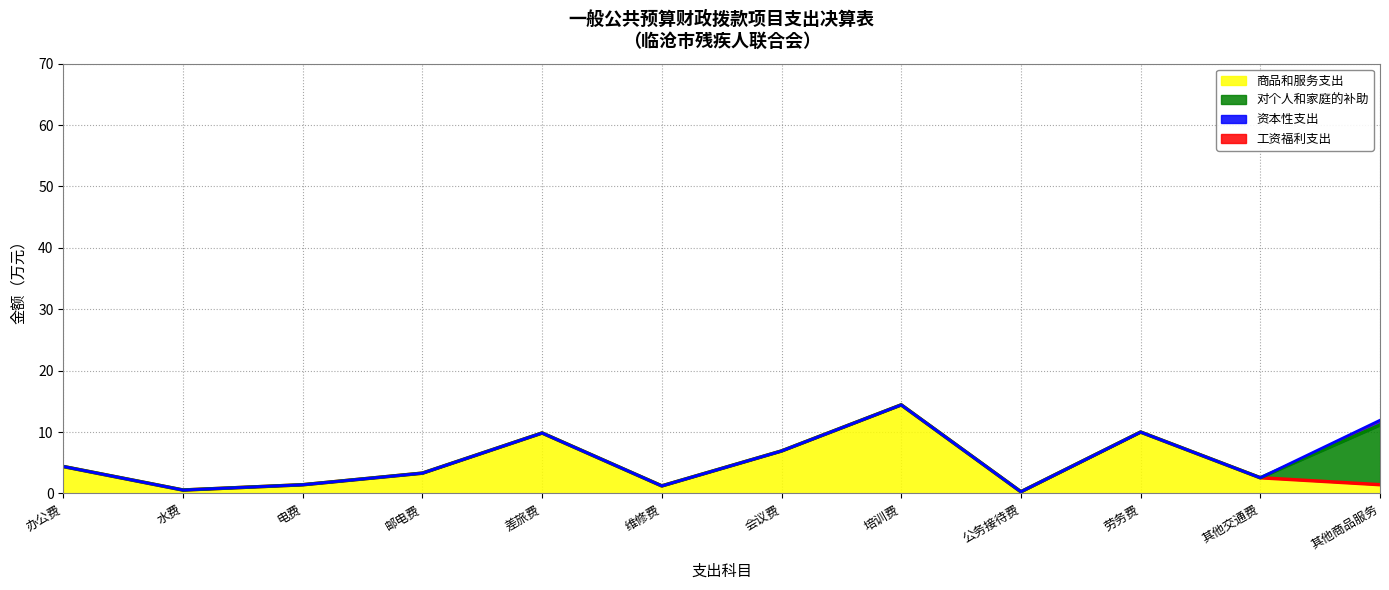

What is the spread (max minus min) of values at 其他商品服务?

10.5